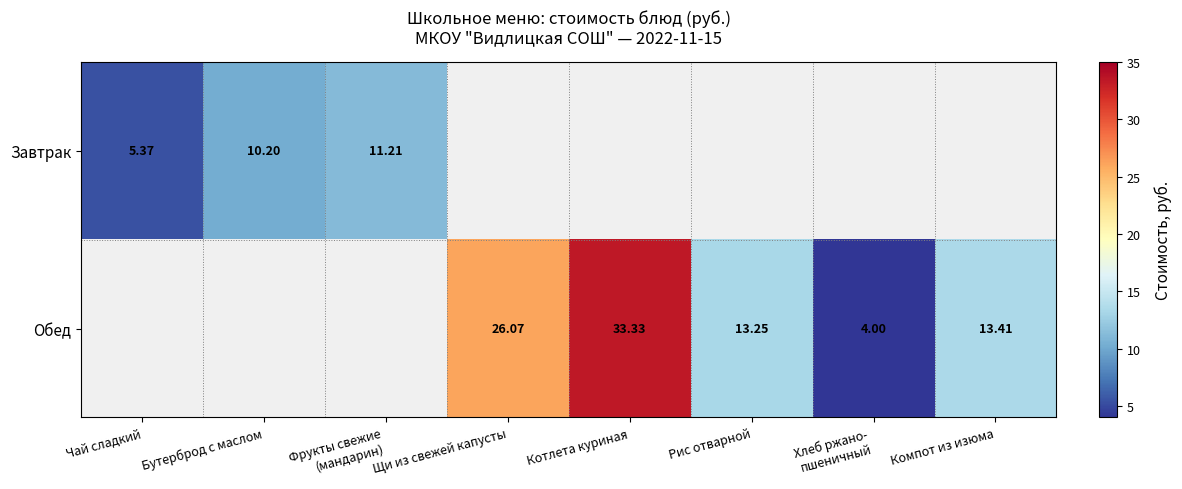

Is it true that Обед equals 13.4 at Компот из изюма?

True